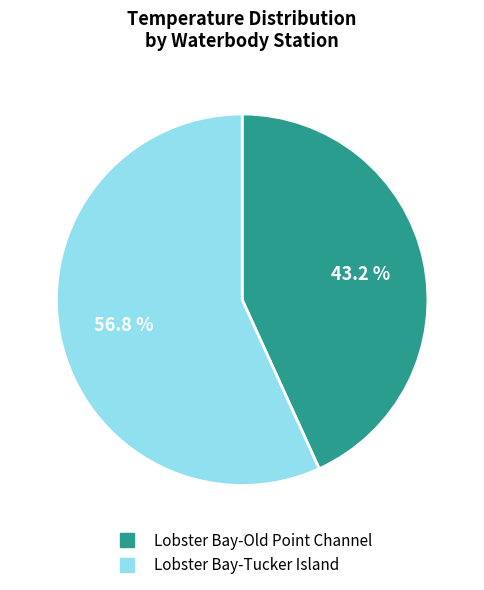

Does any single category account for the majority?

Yes